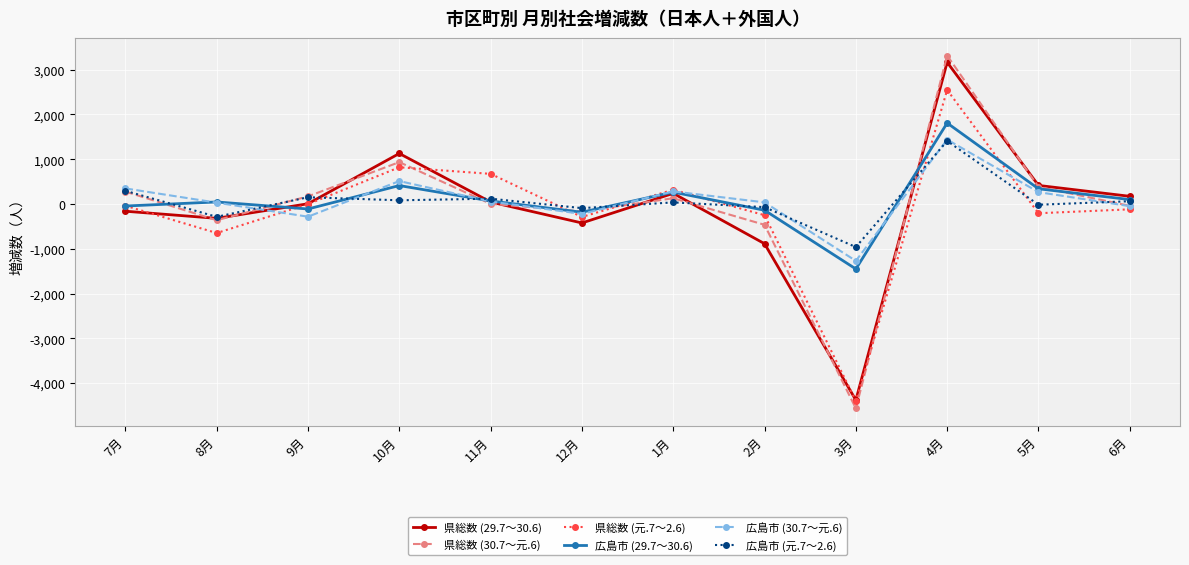

At which category does 県総数 (29.7～30.6) reach its first local peak?

10月